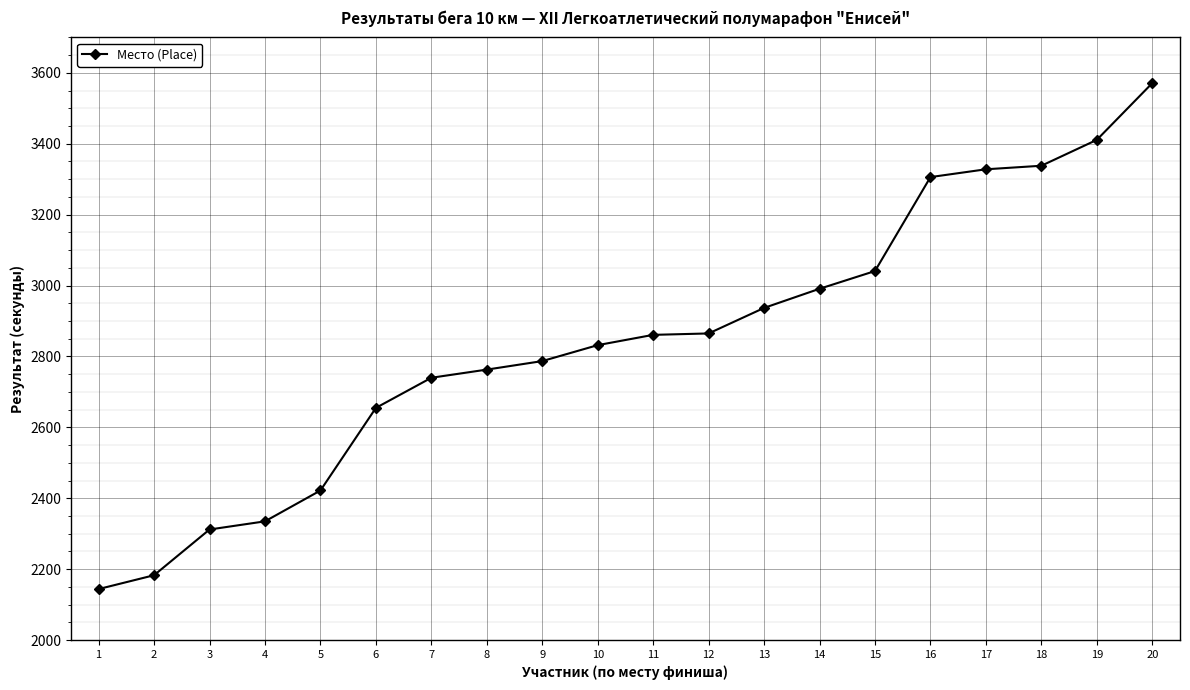

How many data points are less than 2861?

10